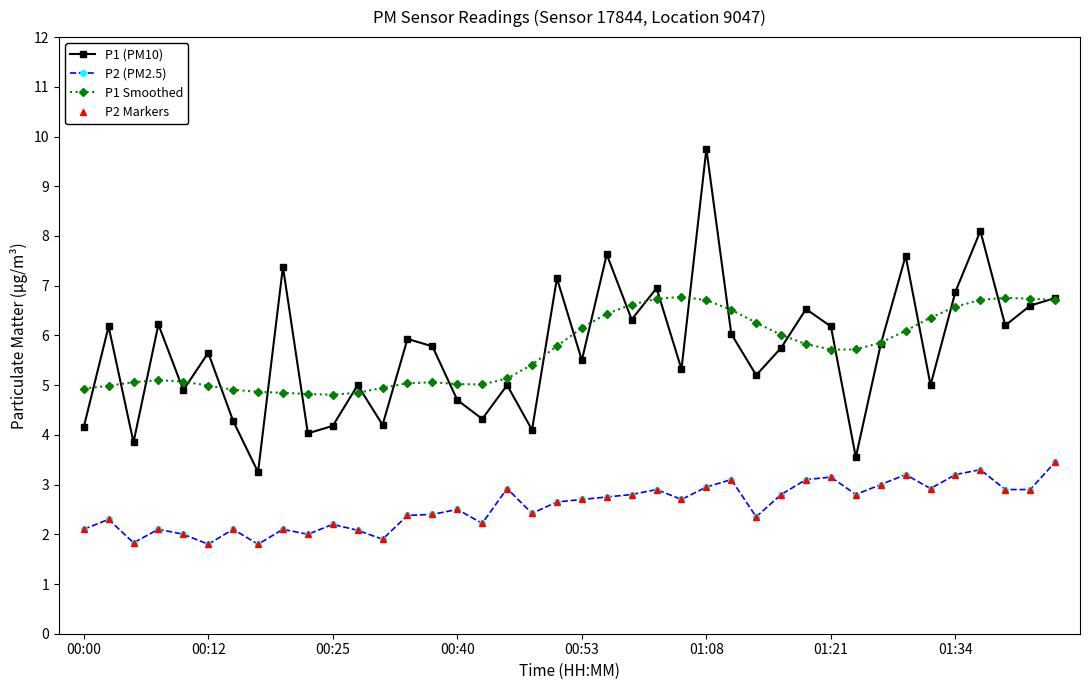

What is the sum of all P1 (PM10) values?

227.9